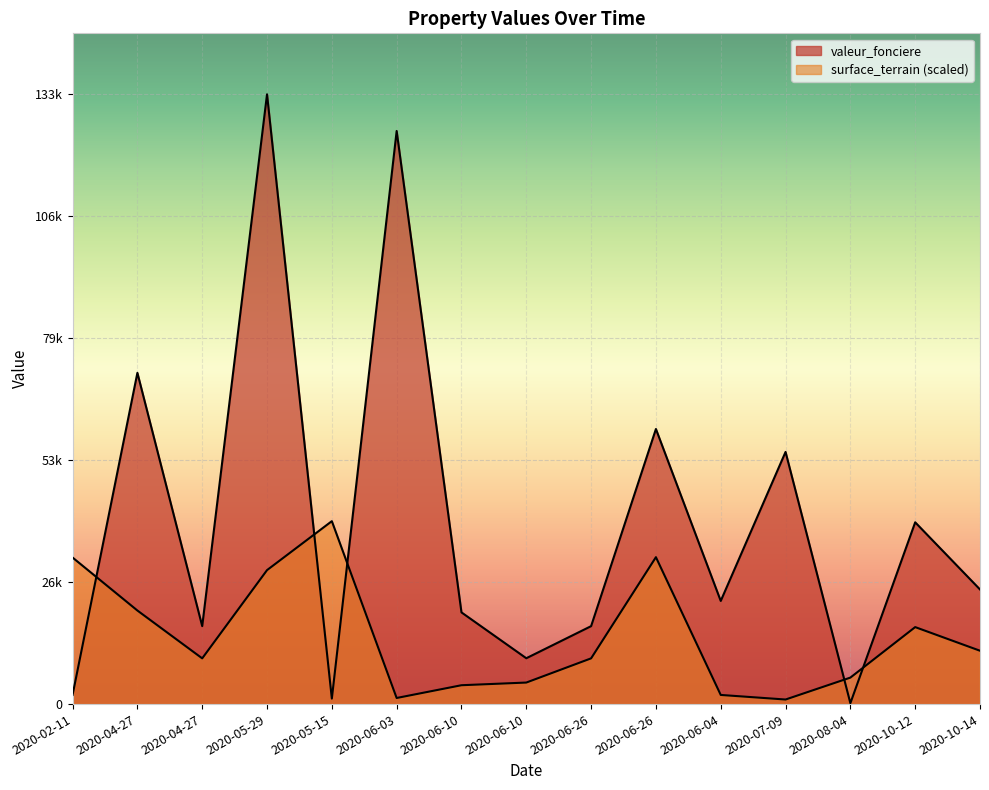

How many intersections are there between valeur_fonciere and surface_terrain?

5